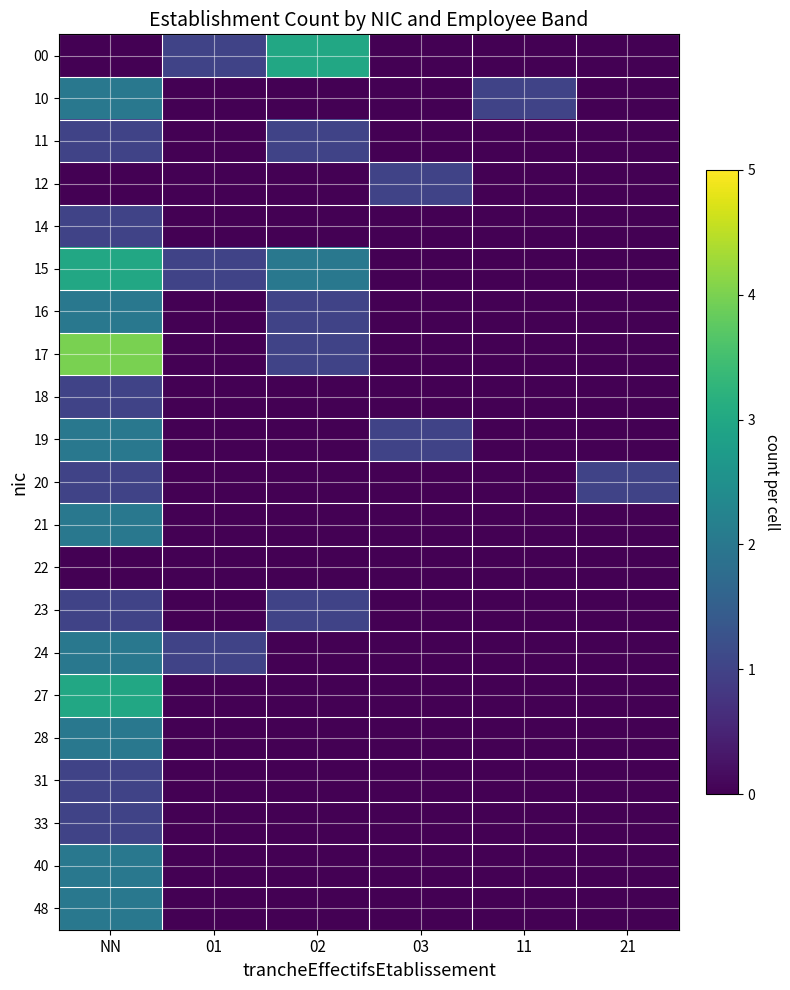

What is the total value across all series at 03?

2